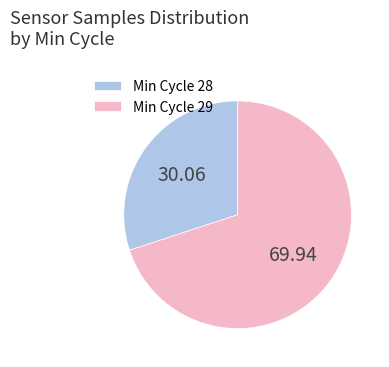

Between Min Cycle 28 and Min Cycle 29, which is larger?

Min Cycle 29